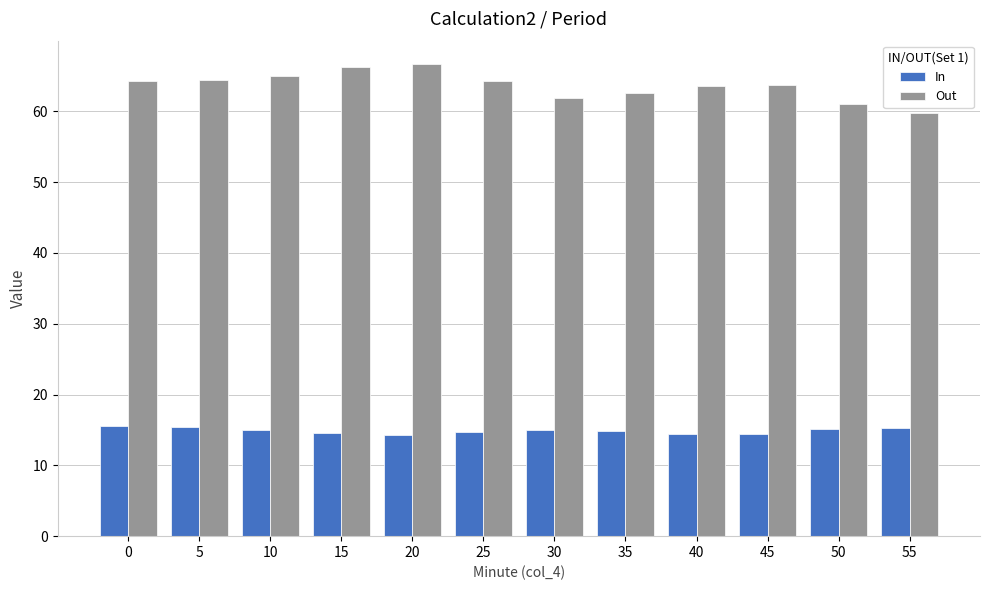

What is the value of the Out bar at the 6th from the left?

64.3